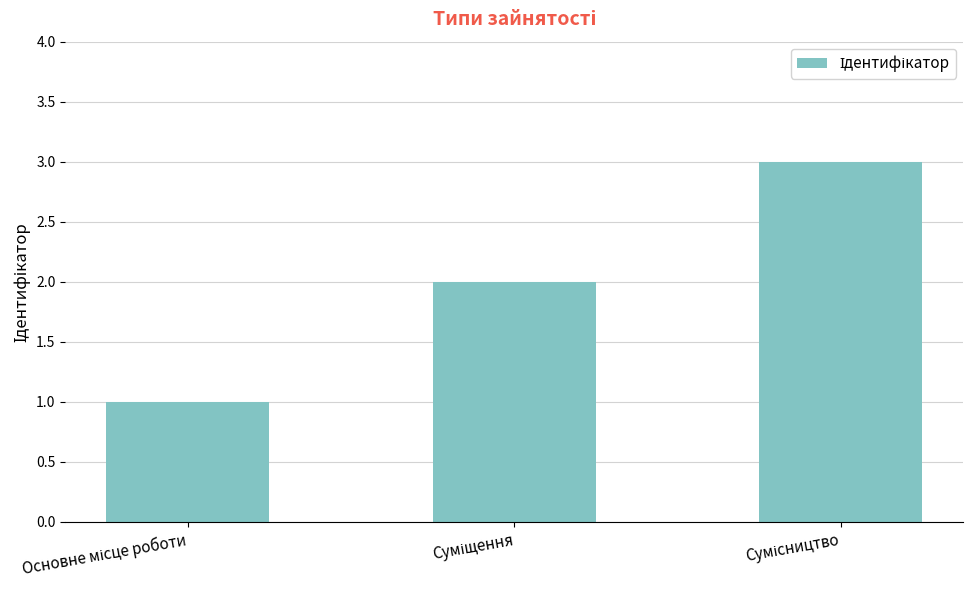

What is the sum of all values?

6